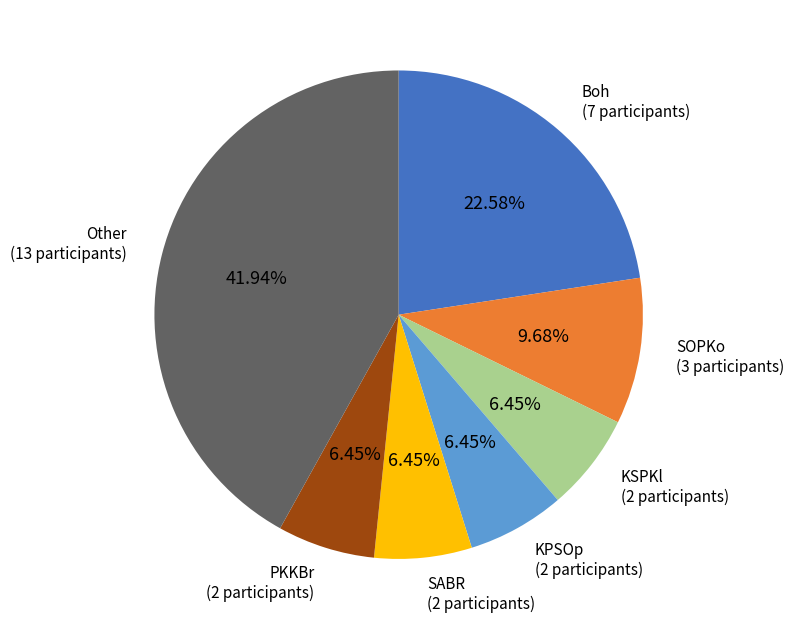

Is there a majority slice in this chart?

No